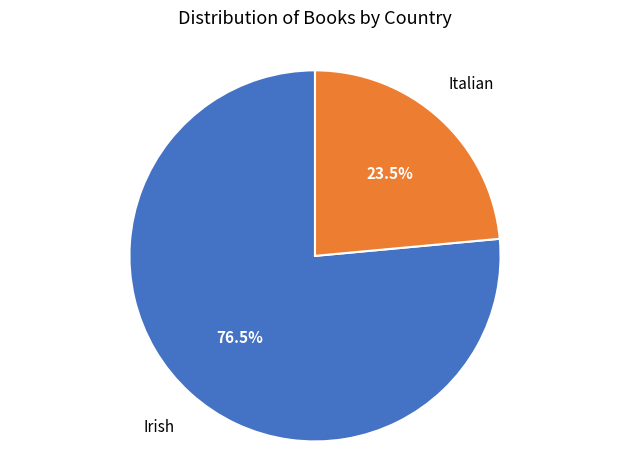

Is there any slice that represents more than half of the pie?

Yes